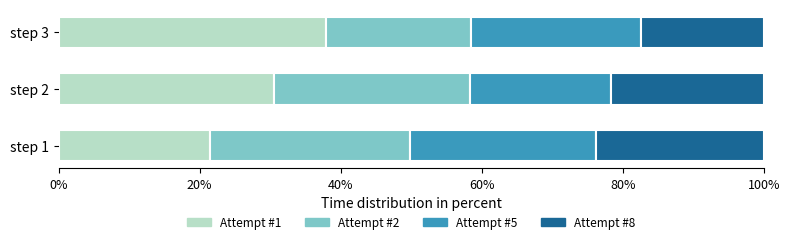

What is the total value across all series at step 1?

100.0